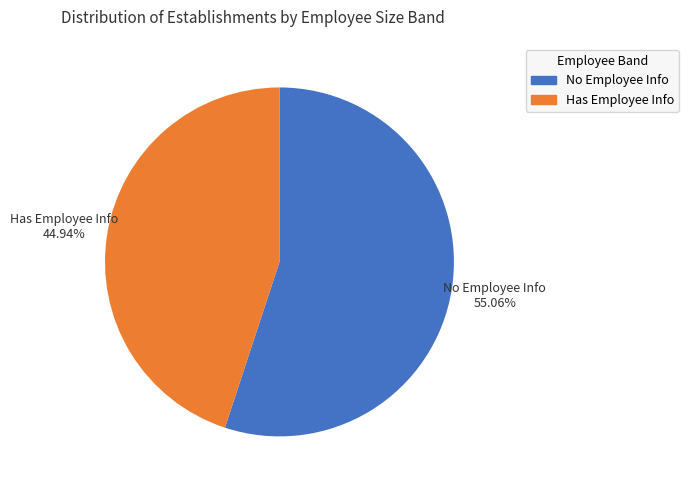

Is there a majority slice in this chart?

Yes